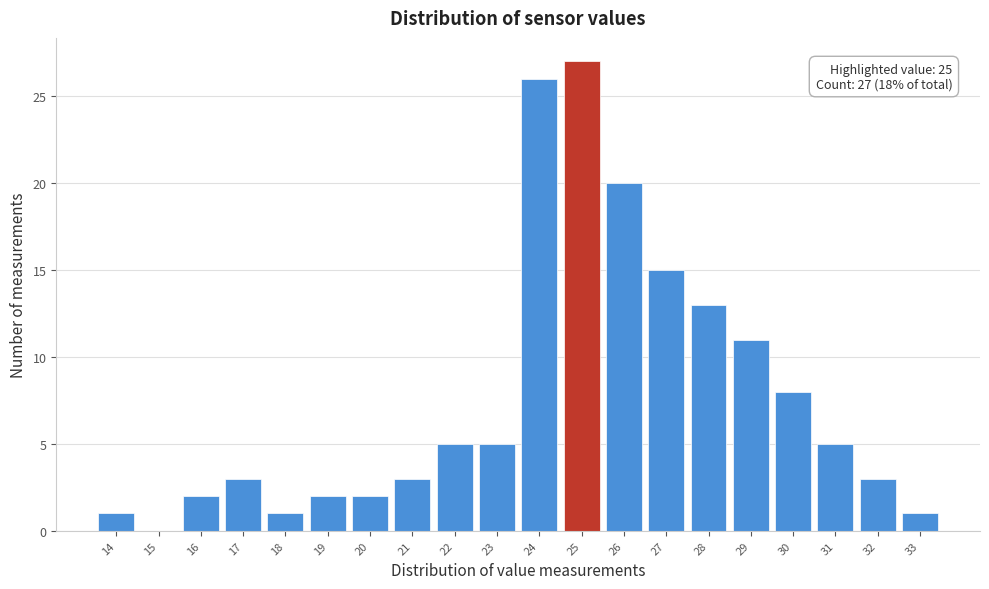

Over which range of the x-axis is the bar tallest?

24.5 to 25.5